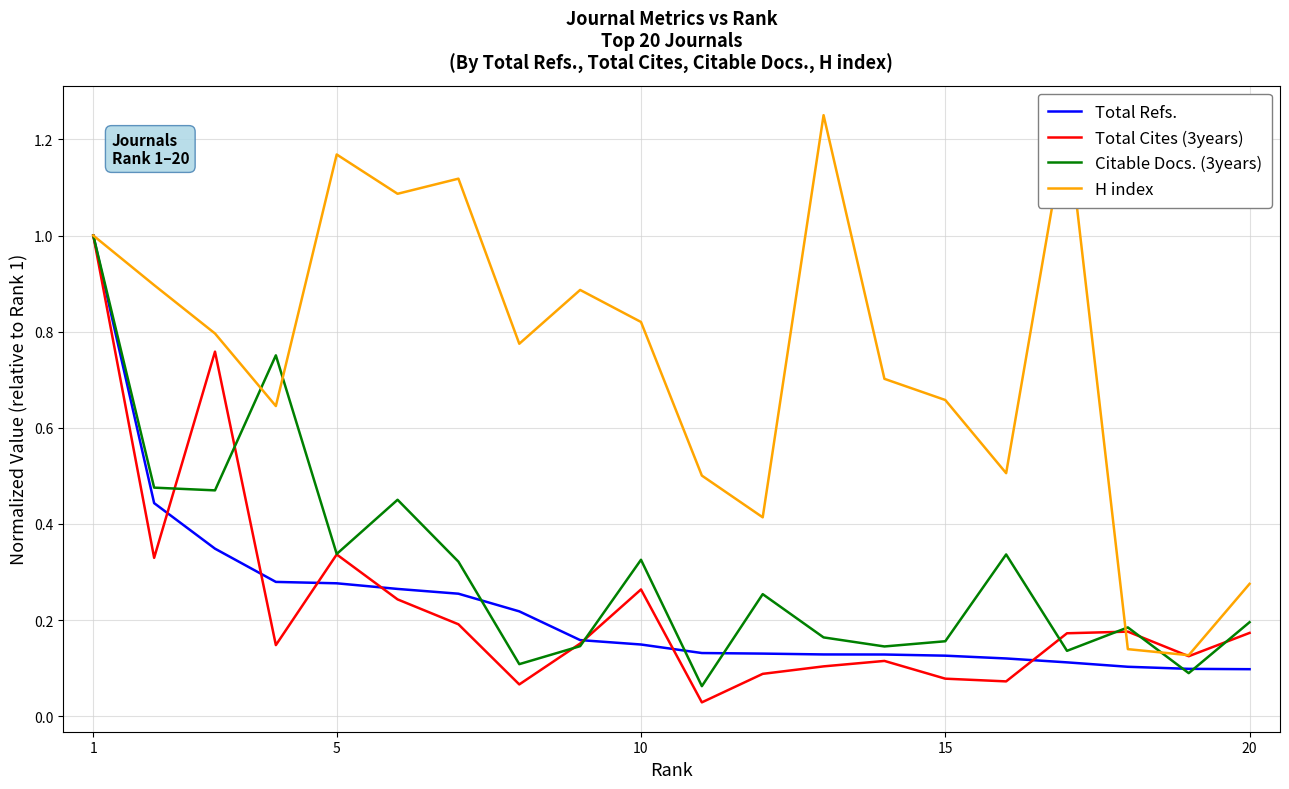

Which series has the largest total across all categories?

H index